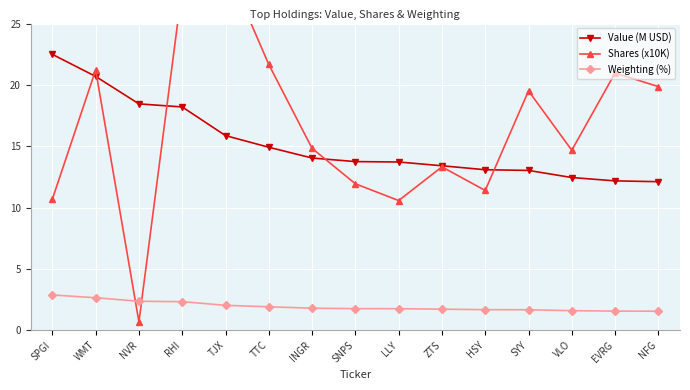

Which series has the widest spread of values?

Shares (x10K)